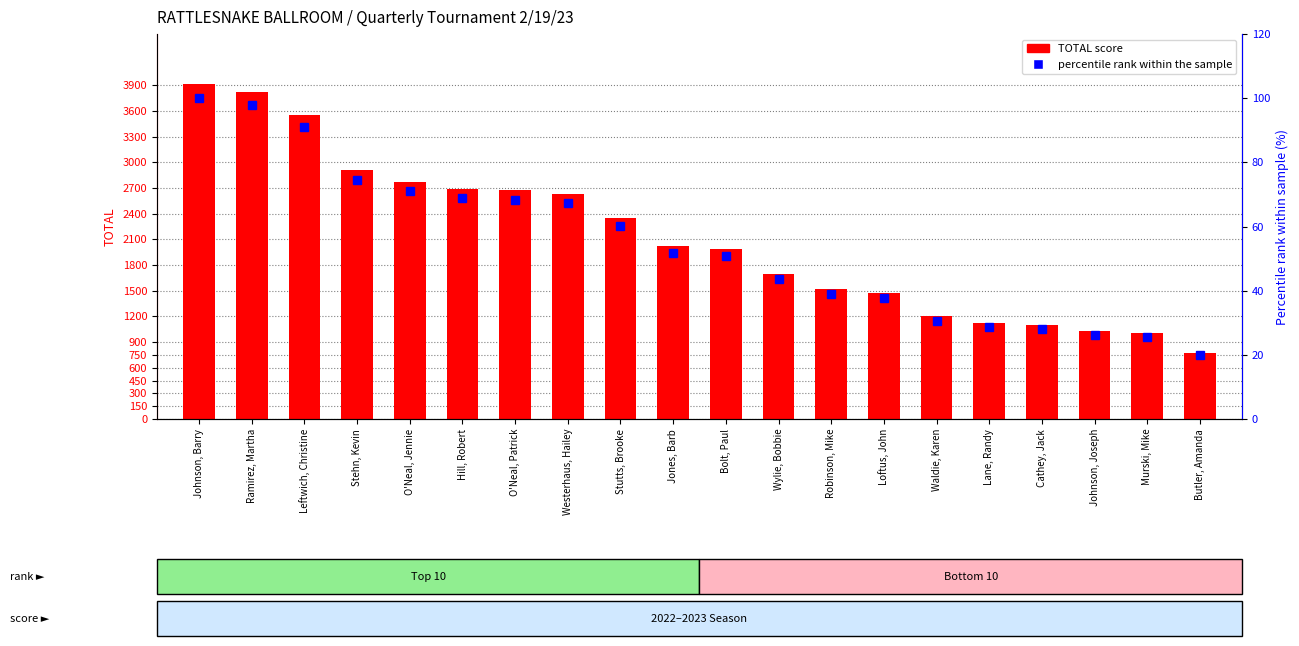

Reading left to right, list all the values displayed in this chart.

TOTAL score: Johnson, Barry=3910.0	Ramirez, Martha=3825.0	Leftwich, Christine=3555.0	Stehn, Kevin=2910.0	O'Neal, Jennie=2775.0	Hill, Robert=2690.0	O'Neal, Patrick=2675.0	Westerhaus, Hailey=2635.0	Stutts, Brooke=2350.0	Jones, Barb=2025.0	Bolt, Paul=1985.0	Wylie, Bobbie=1700.0	Robinson, Mike=1525.0	Loftus, John=1475.0	Waldie, Karen=1200.0	Lane, Randy=1120.0	Cathey, Jack=1100.0	Johnson, Joseph=1025.0	Murski, Mike=1000.0	Butler, Amanda=775.0
percentile rank within the sample: Johnson, Barry=100.0	Ramirez, Martha=97.8	Leftwich, Christine=90.9	Stehn, Kevin=74.4	O'Neal, Jennie=71.0	Hill, Robert=68.8	O'Neal, Patrick=68.4	Westerhaus, Hailey=67.4	Stutts, Brooke=60.1	Jones, Barb=51.8	Bolt, Paul=50.8	Wylie, Bobbie=43.5	Robinson, Mike=39.0	Loftus, John=37.7	Waldie, Karen=30.7	Lane, Randy=28.6	Cathey, Jack=28.1	Johnson, Joseph=26.2	Murski, Mike=25.6	Butler, Amanda=19.8